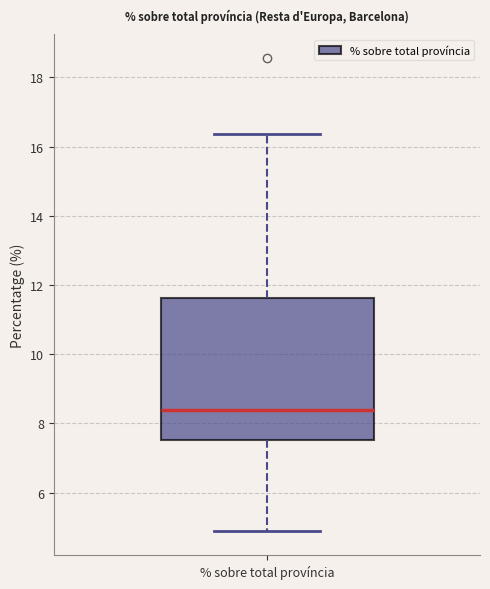

Read this box plot against the y-axis: the position of the median line, the range covered by the box, and the ends of both whiskers. The values are not printed on the chart, so give them approximately, as read against the axis.

median 8.4, box 7.6 to 11.6, whiskers 4.8 to 16.4